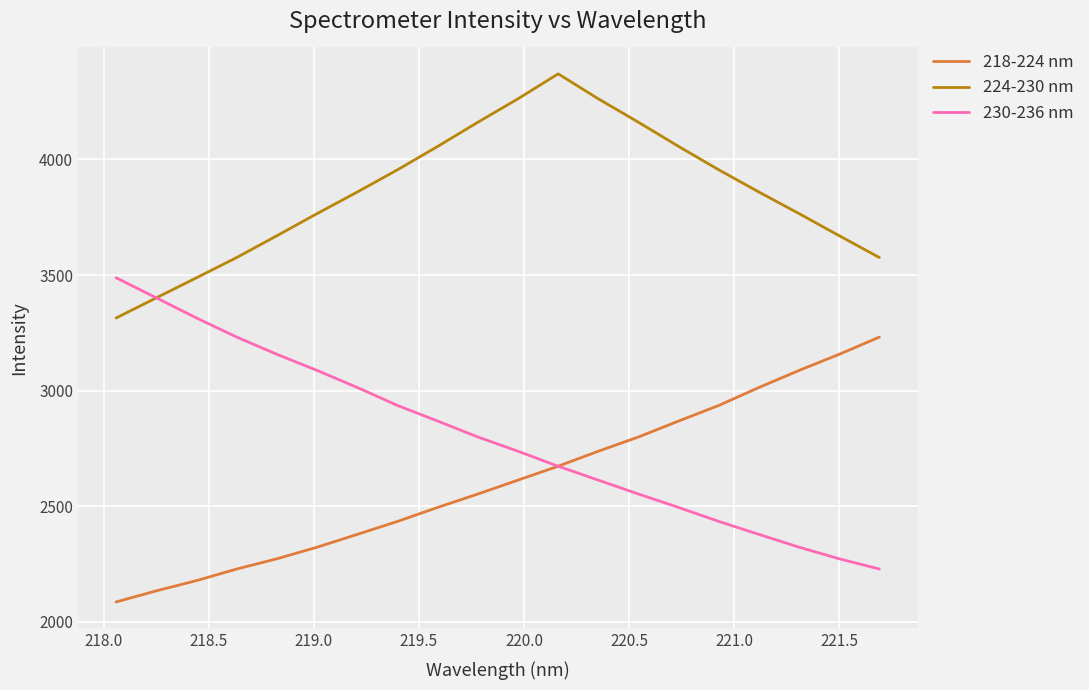

Which series has the largest total across all categories?

224-230 nm